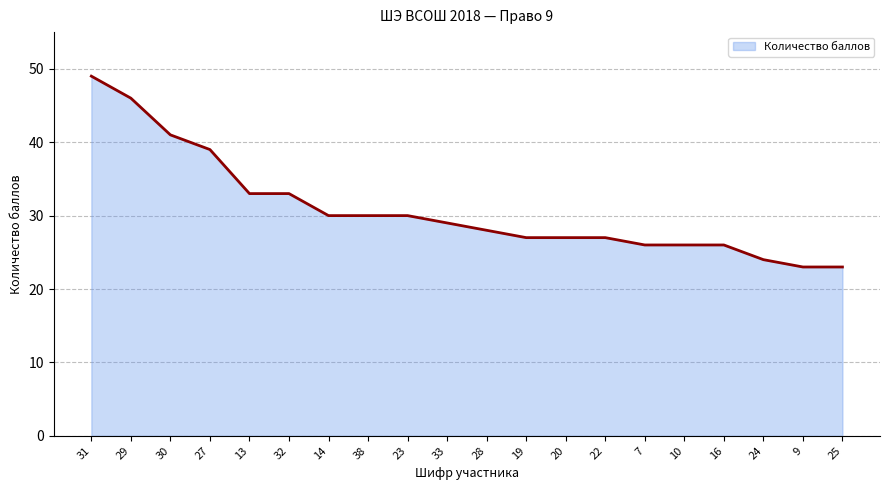

Approximately how many times larger is the value at 7 compared to 29?

0.6